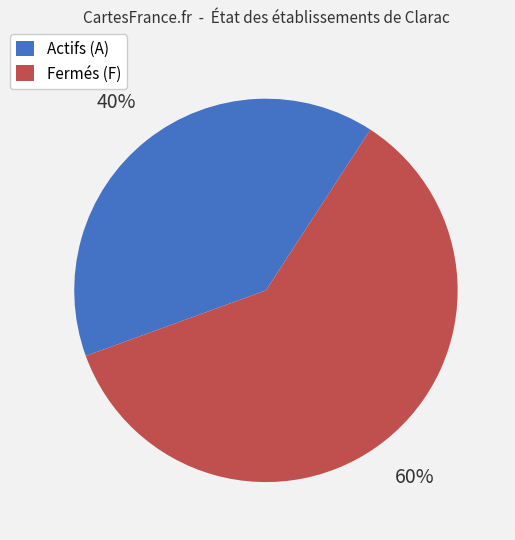

What is the largest slice in the pie chart?

Fermés (F)